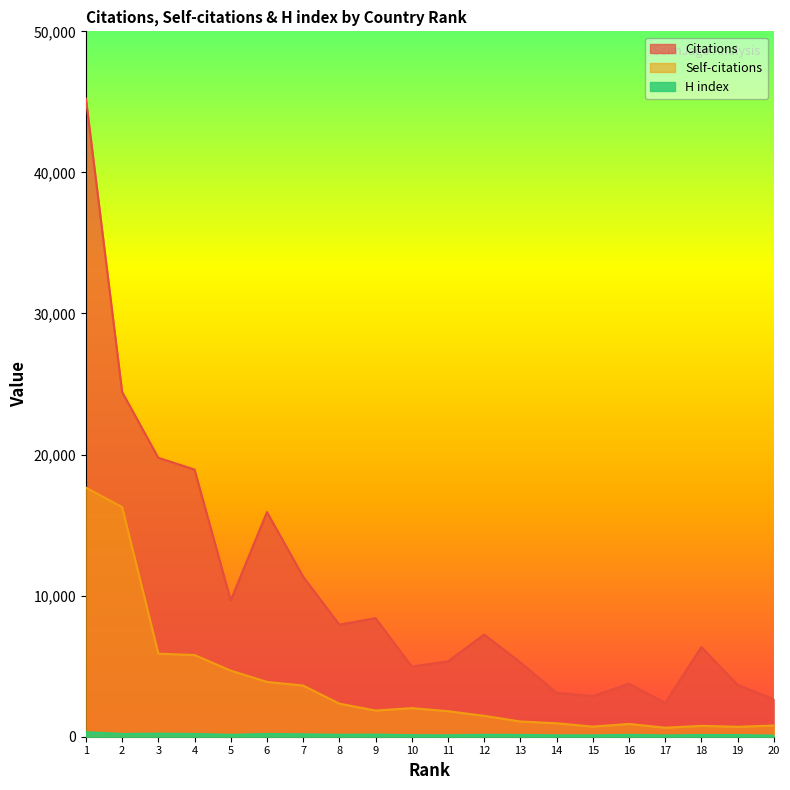

Which label corresponds to the largest value in the chart?

1